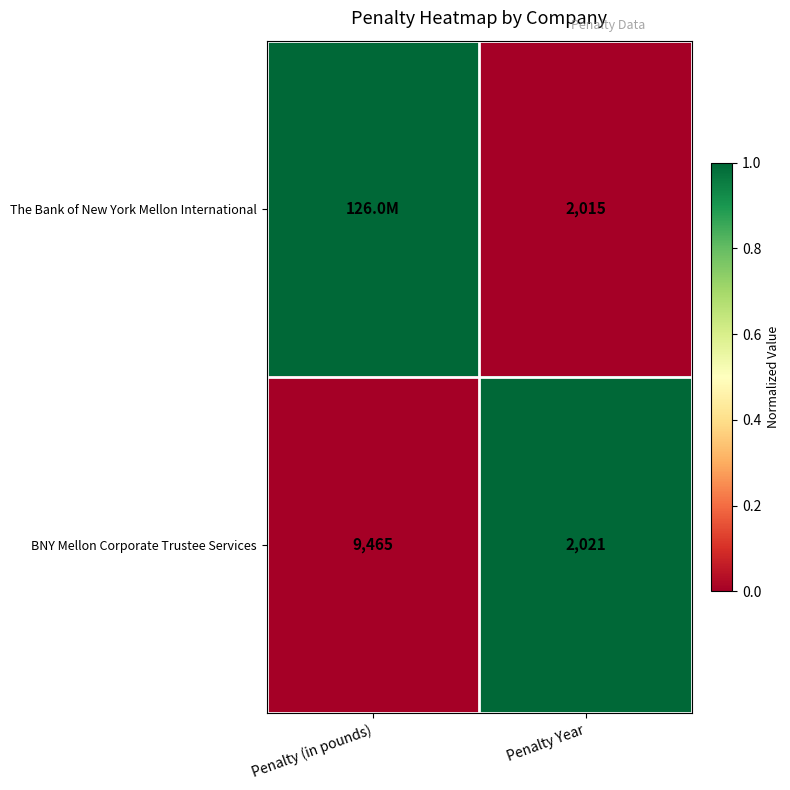

List the labels in order of BNY Mellon Corporate Trustee Services value, largest first.

Penalty (in pounds), Penalty Year